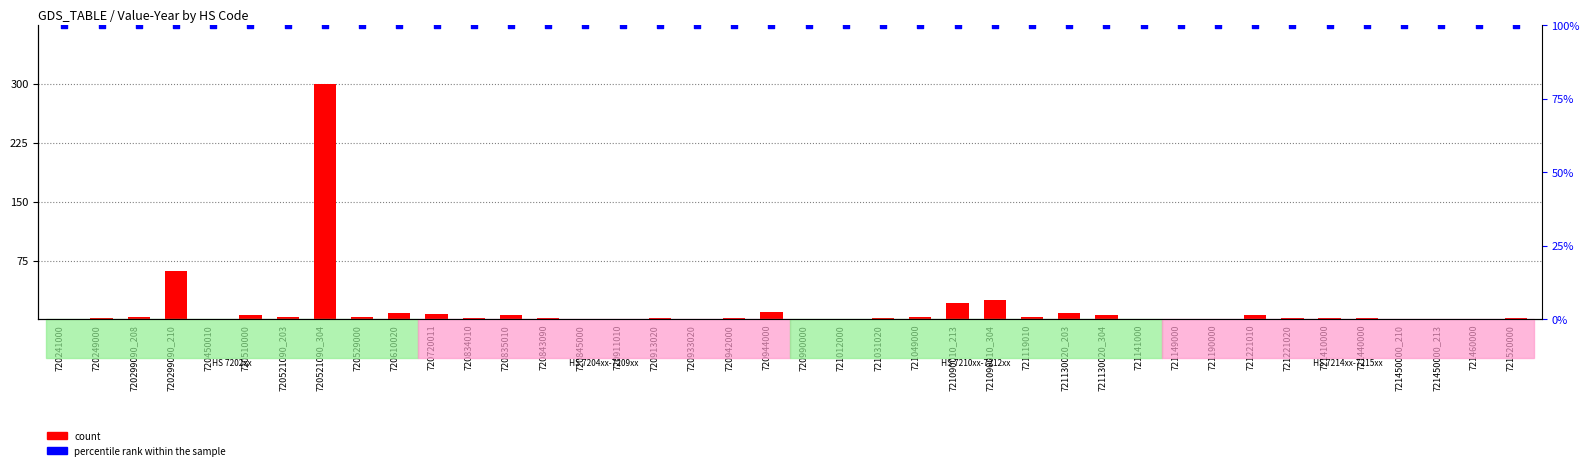

Which series has the widest spread of Y values?

count